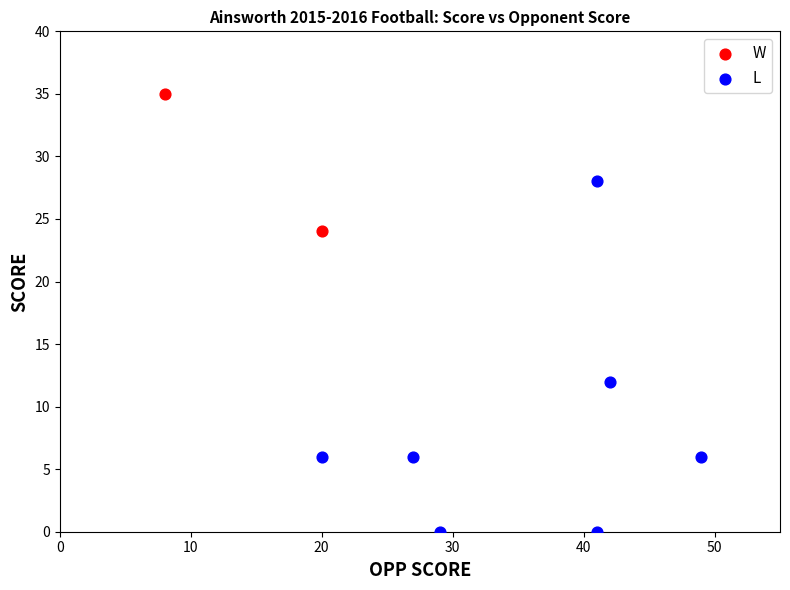

Which series has the largest Y range (max minus min)?

L